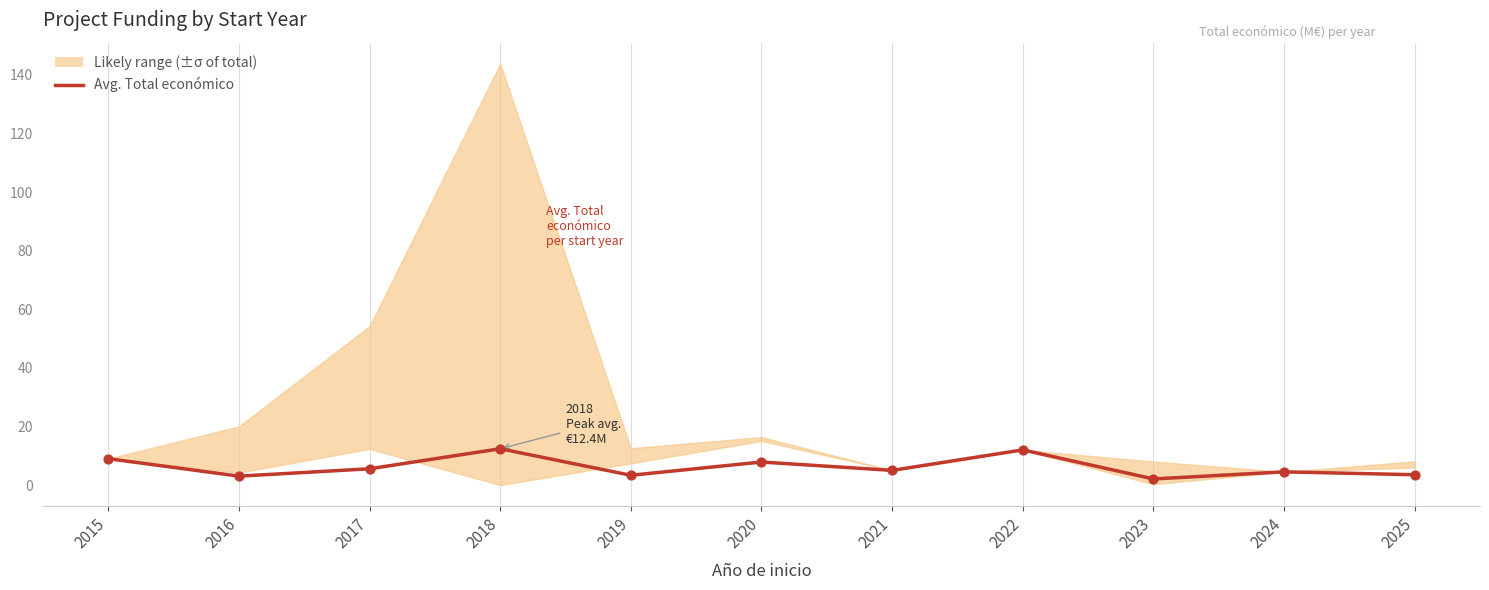

What is the change in value from 2015 to 2016?

-6.0